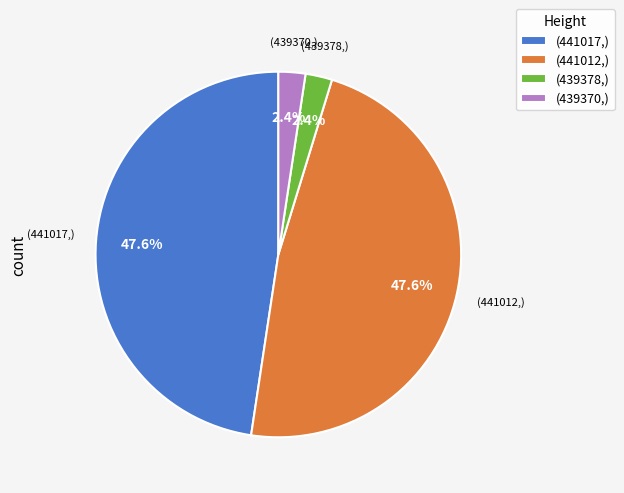

What is the ratio of the value at (441017,) to the value at (441012,)?

1.0